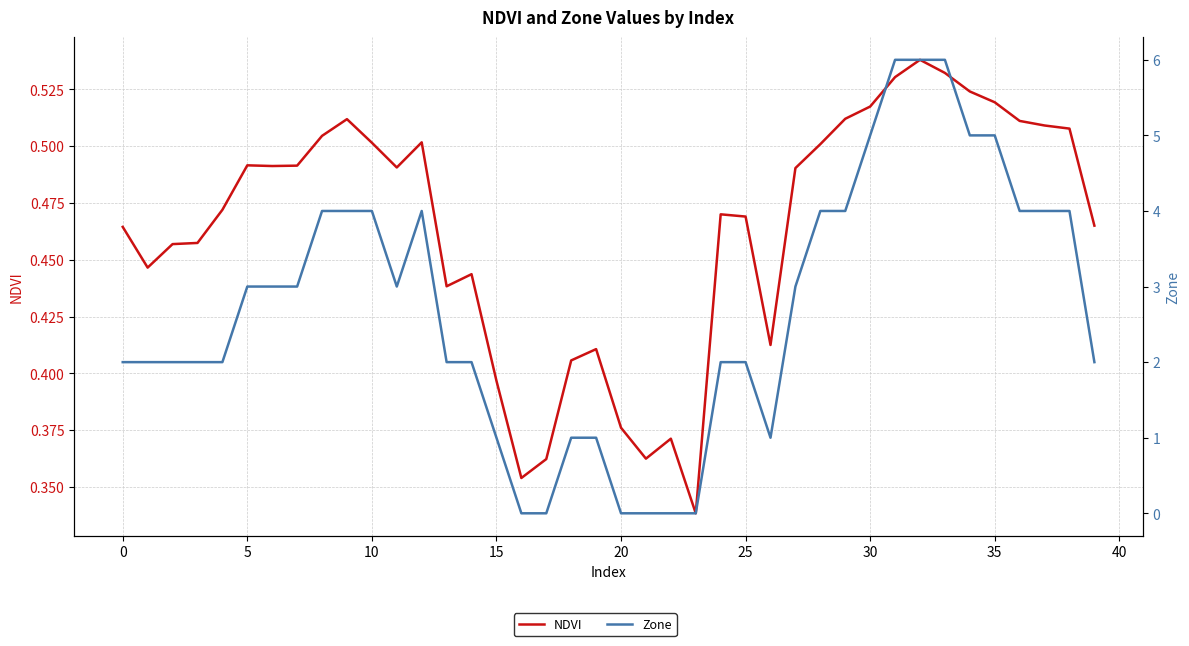

Where is the first local minimum for Zone?

11